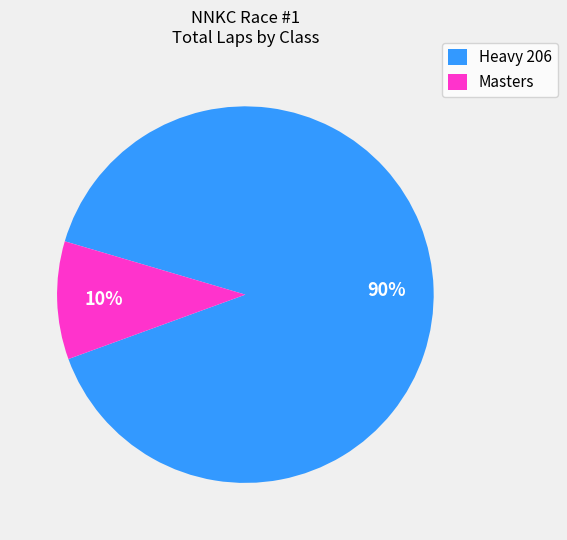

Which slice is the largest?

Heavy 206